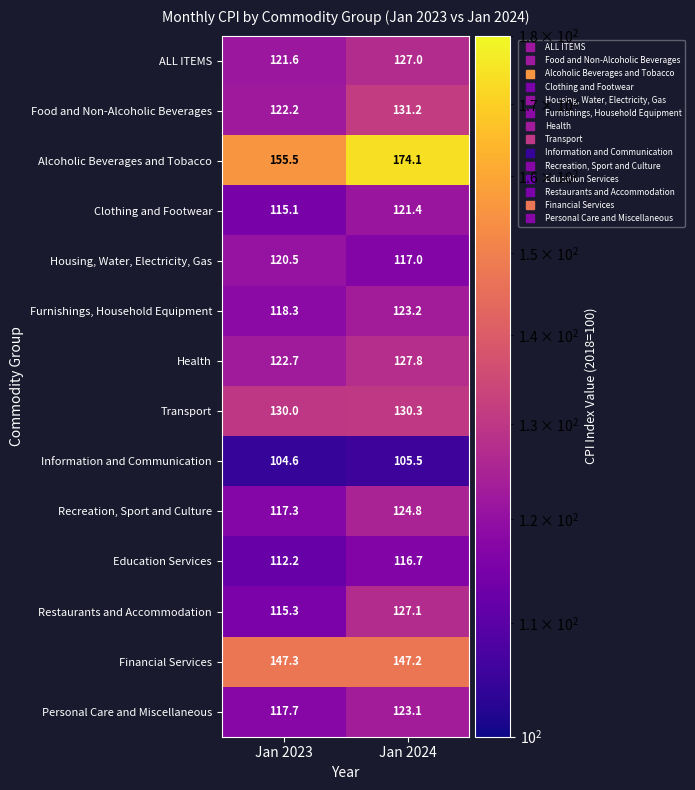

Reading right to left, what are all the values shown in this chart?

ALL ITEMS: Jan 2024=127.0	Jan 2023=121.6
Food and Non-Alcoholic Beverages: Jan 2024=131.2	Jan 2023=122.2
Alcoholic Beverages and Tobacco: Jan 2024=174.1	Jan 2023=155.5
Clothing and Footwear: Jan 2024=121.4	Jan 2023=115.1
Housing, Water, Electricity, Gas: Jan 2024=117.0	Jan 2023=120.5
Furnishings, Household Equipment: Jan 2024=123.2	Jan 2023=118.3
Health: Jan 2024=127.8	Jan 2023=122.7
Transport: Jan 2024=130.3	Jan 2023=130.0
Information and Communication: Jan 2024=105.5	Jan 2023=104.6
Recreation, Sport and Culture: Jan 2024=124.8	Jan 2023=117.3
Education Services: Jan 2024=116.7	Jan 2023=112.2
Restaurants and Accommodation: Jan 2024=127.1	Jan 2023=115.3
Financial Services: Jan 2024=147.2	Jan 2023=147.3
Personal Care and Miscellaneous: Jan 2024=123.1	Jan 2023=117.7